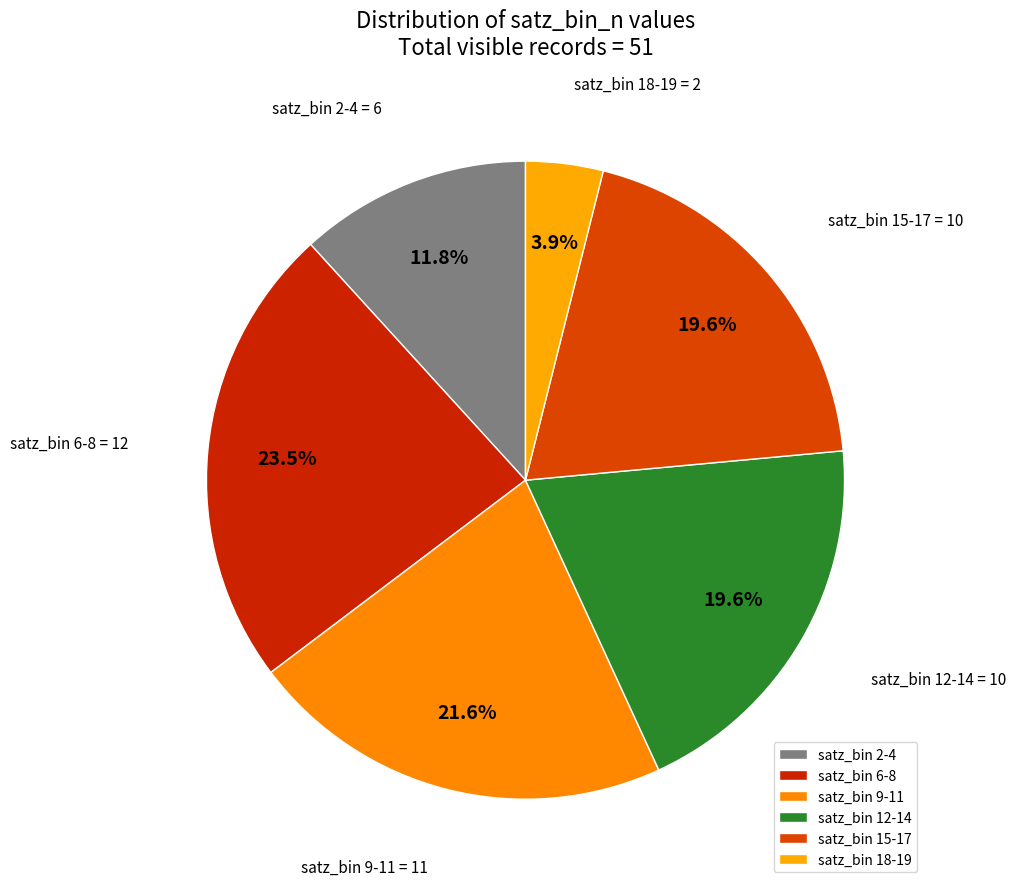

Is there any slice that represents more than half of the pie?

No